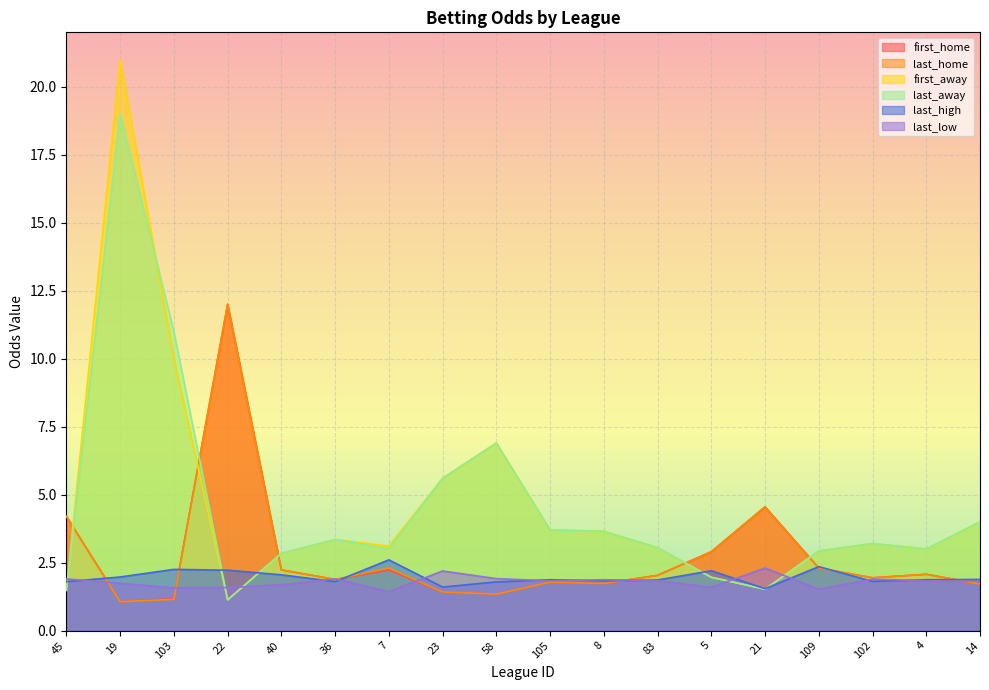

At which category is the sum across all series the highest?

19